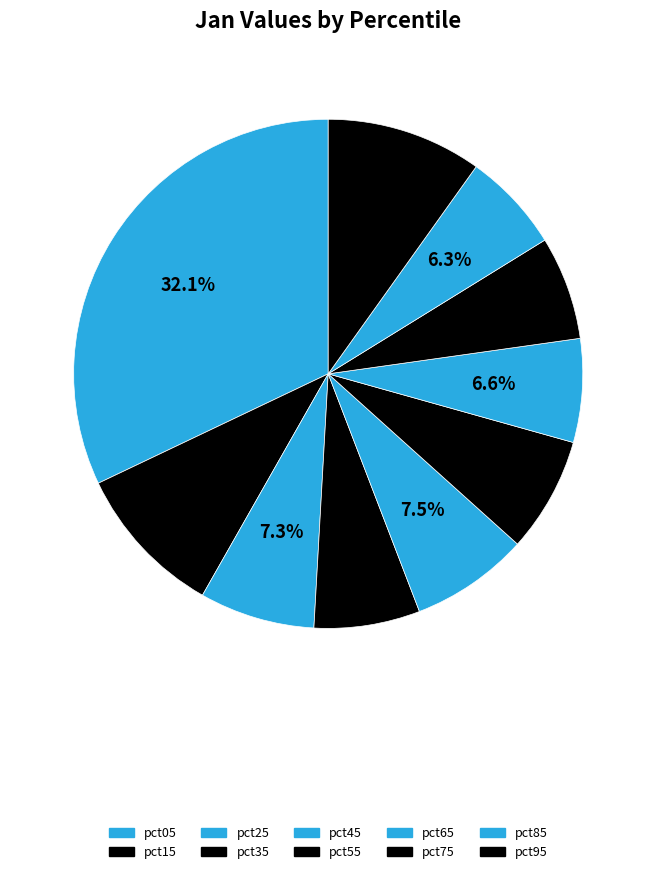

To the nearest percent, what portion does pct95 represent?

10%